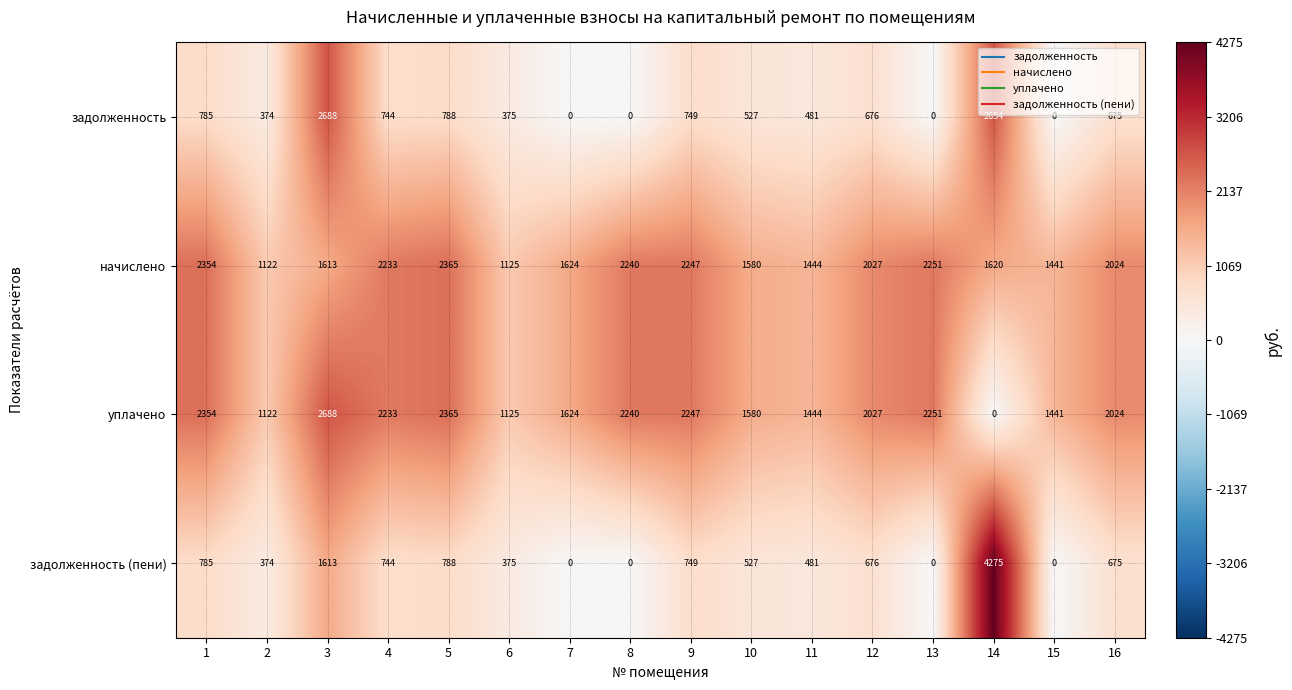

What is the difference between the highest and lowest values at 13?

2251